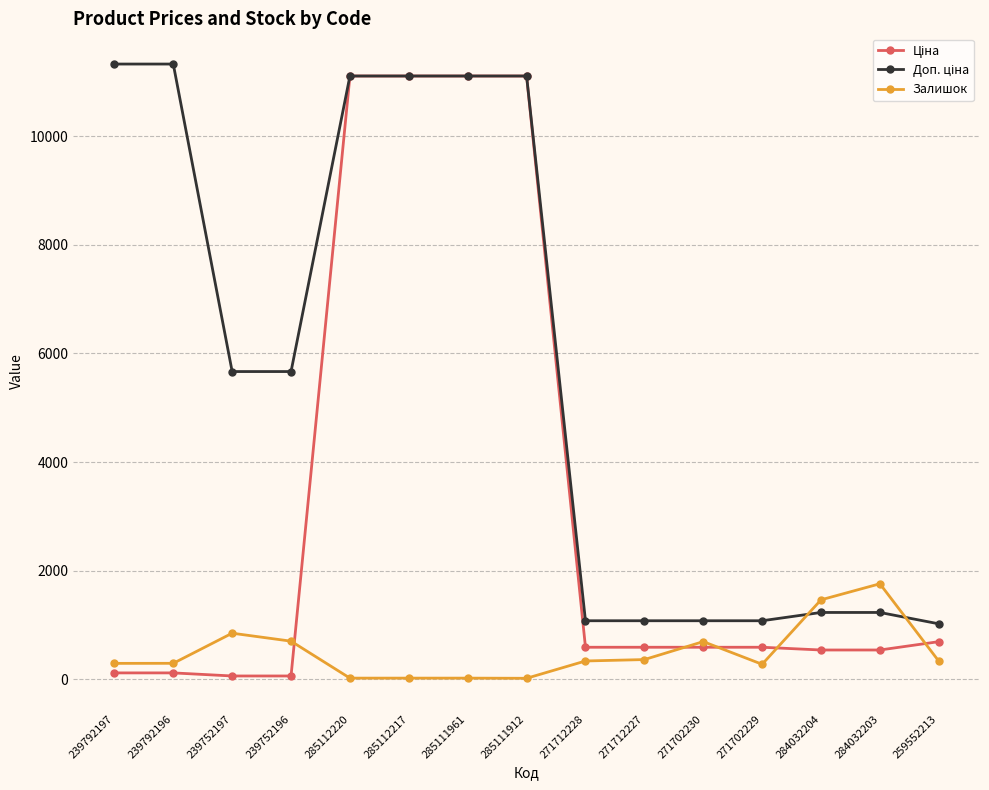

What is the maximum value shown in the chart?

11334.0